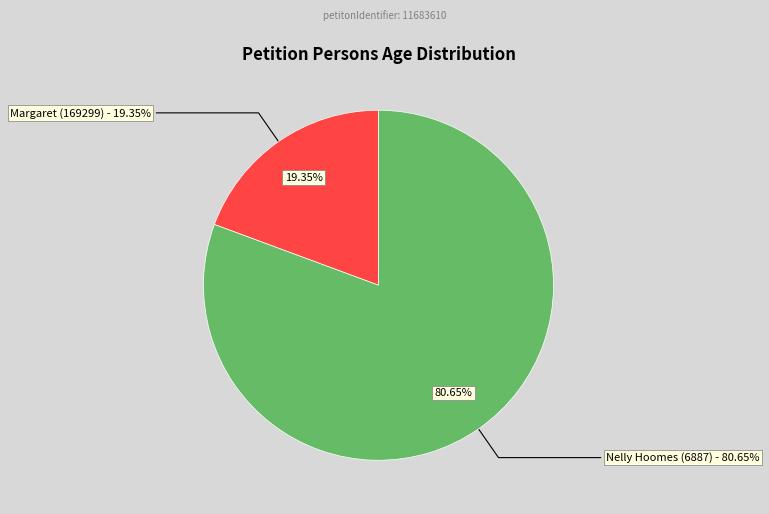

What is the smallest slice in the pie chart?

Margaret (169299)